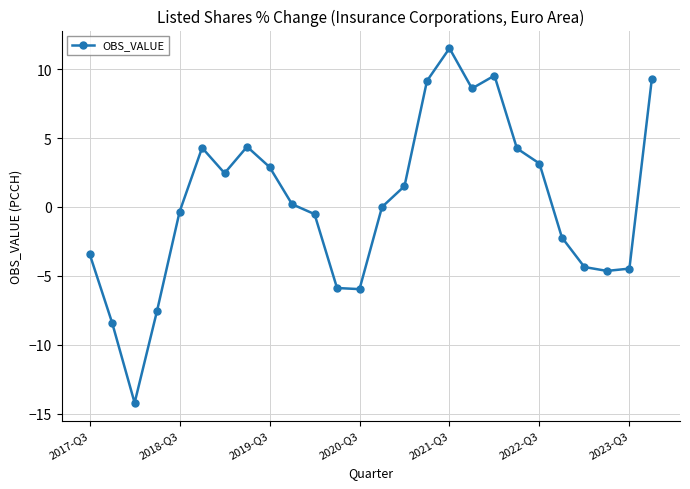

What is the greatest value displayed?

11.5